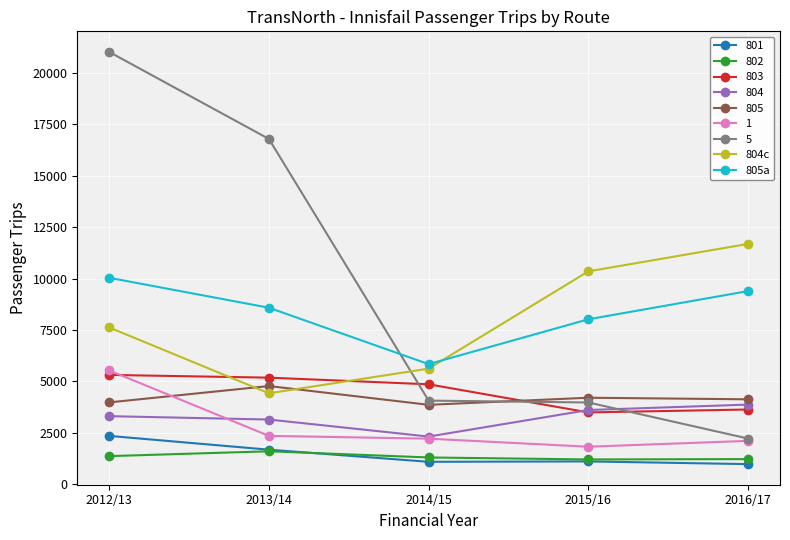

In 805a, how many points are lower than both neighbors (excluding endpoints)?

1